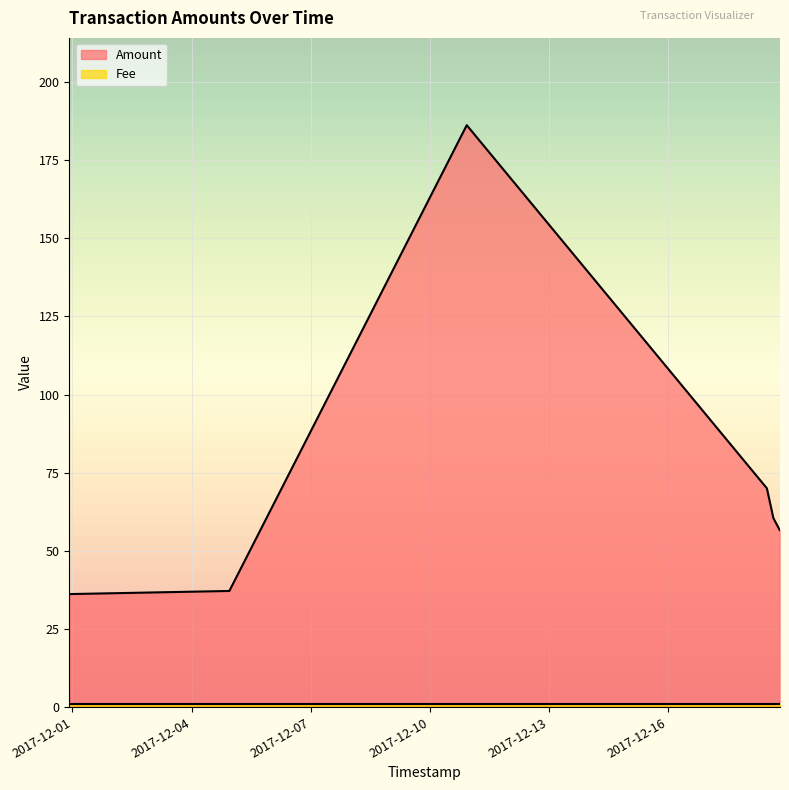

Count the number of categories in the chart.

6